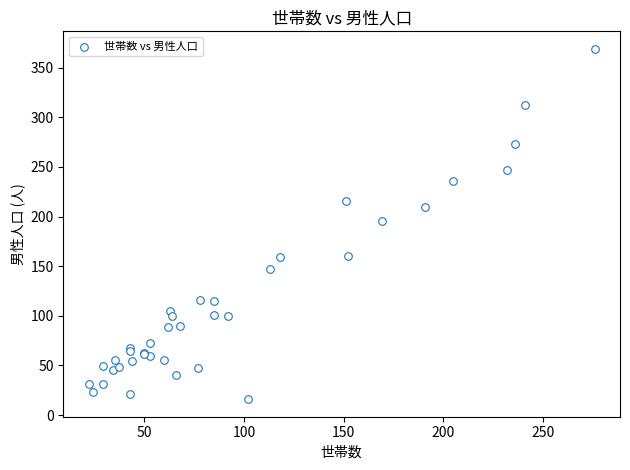

What Y value in the scatter plot is closest to 192?

196